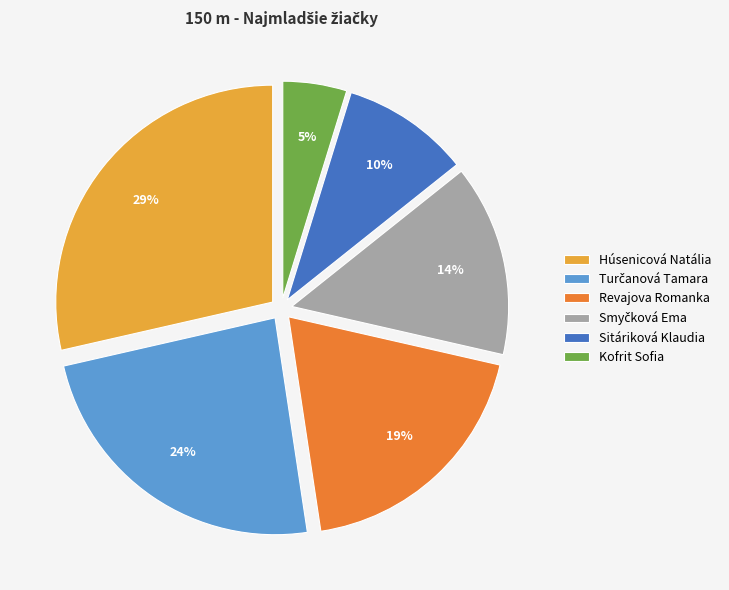

How many segments does this pie chart have?

6